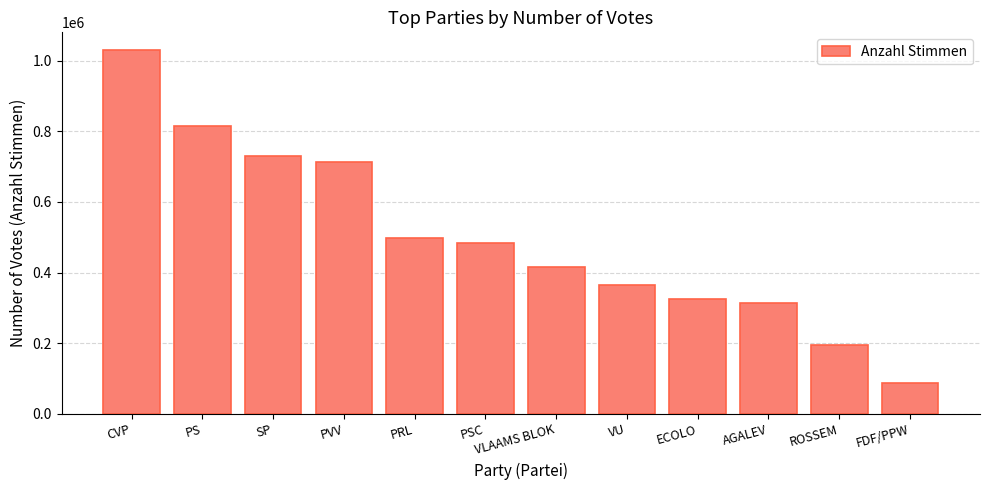

Reading left to right, transcribe all the data shown in this chart.

CVP=1028699	PS=814136	SP=730274	PVV=713542	PRL=496562	PSC=483961	VLAAMS BLOK=414481	VU=365173	ECOLO=323683	AGALEV=314360	ROSSEM=196052	FDF/PPW=86026